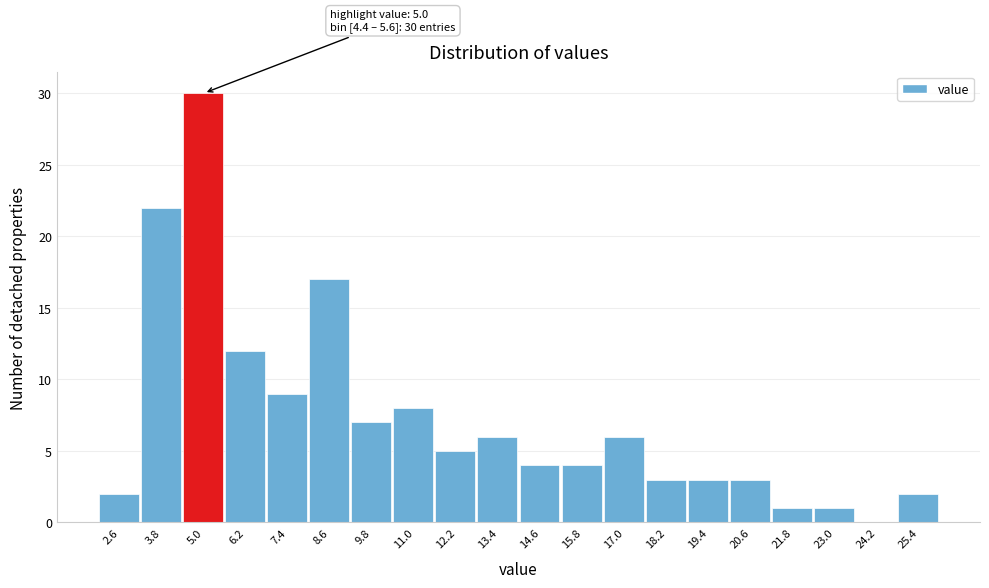

Which range on the x-axis has the tallest bar?

4.4 to 5.6